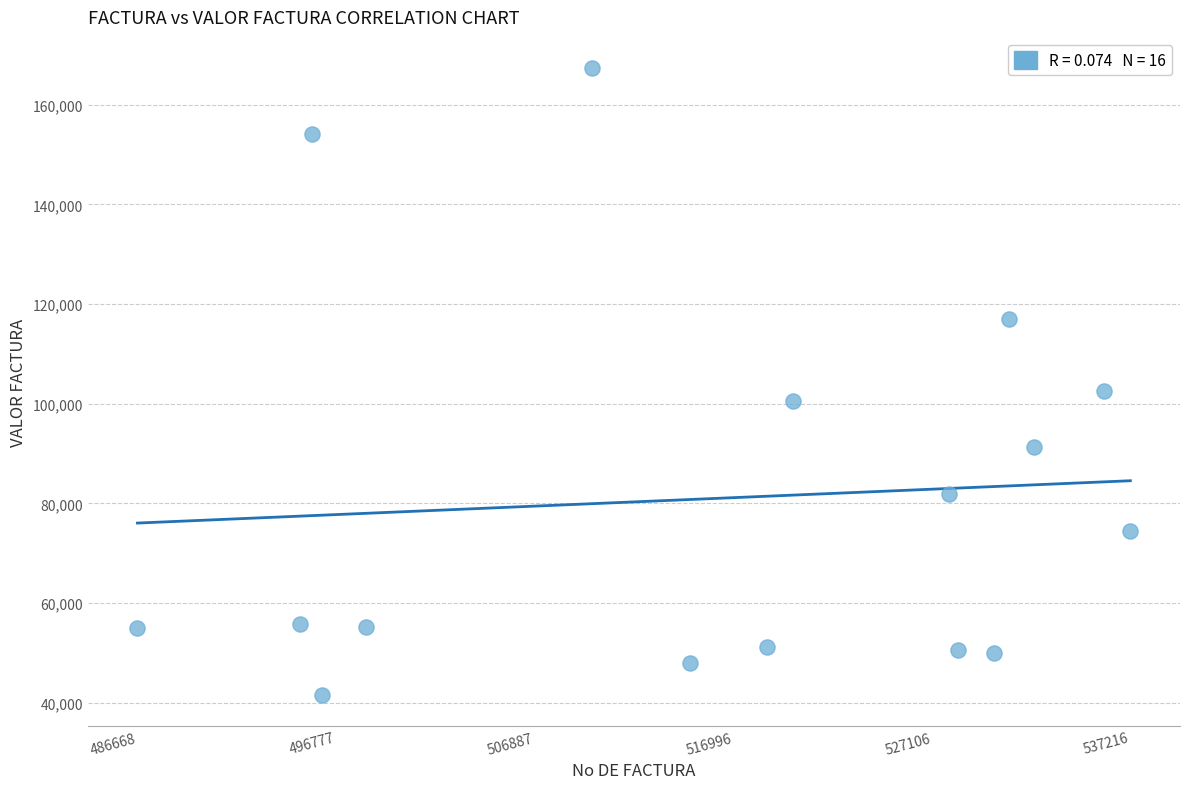

What Y value in the scatter plot is closest to 104475?

102500